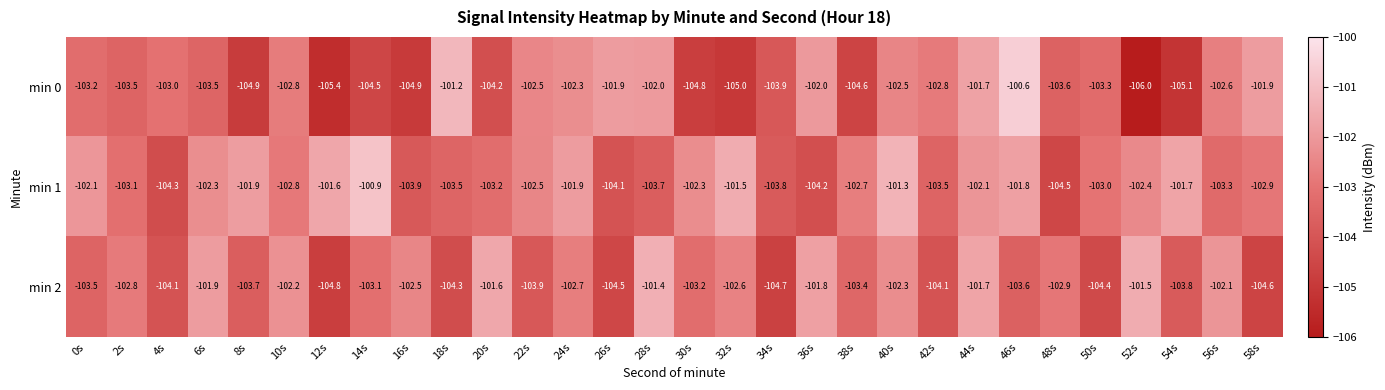

Where does the min 1 series first go above -102?

8s